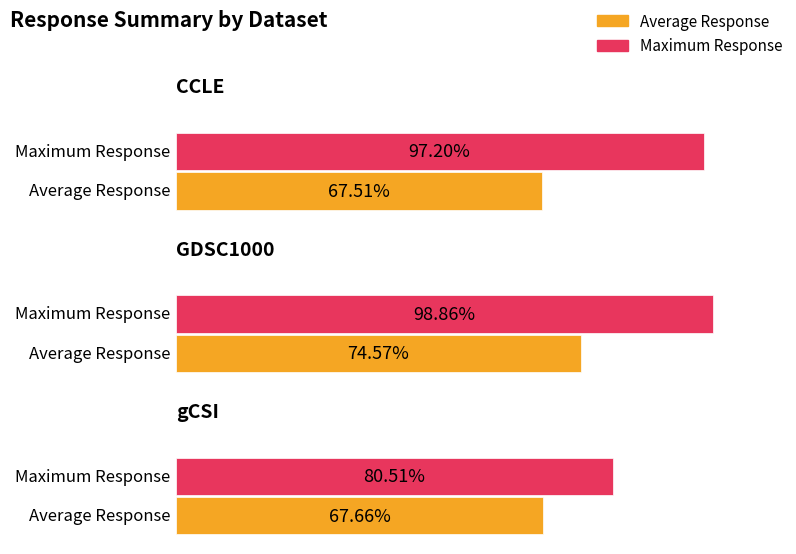

Between CCLE and GDSC1000, which series saw the biggest shift?

Average Response